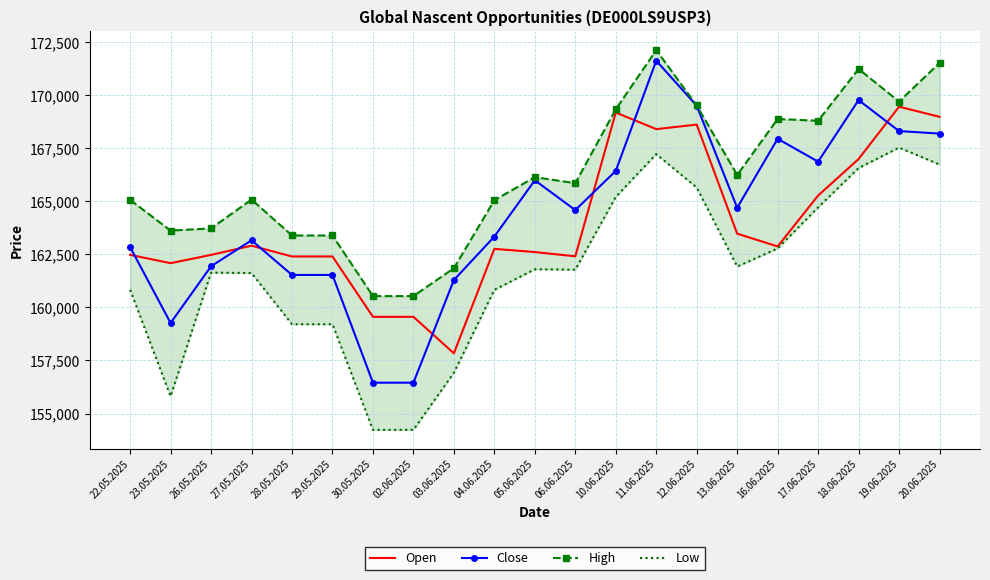

How many interior local peaks does the Close series have?

5